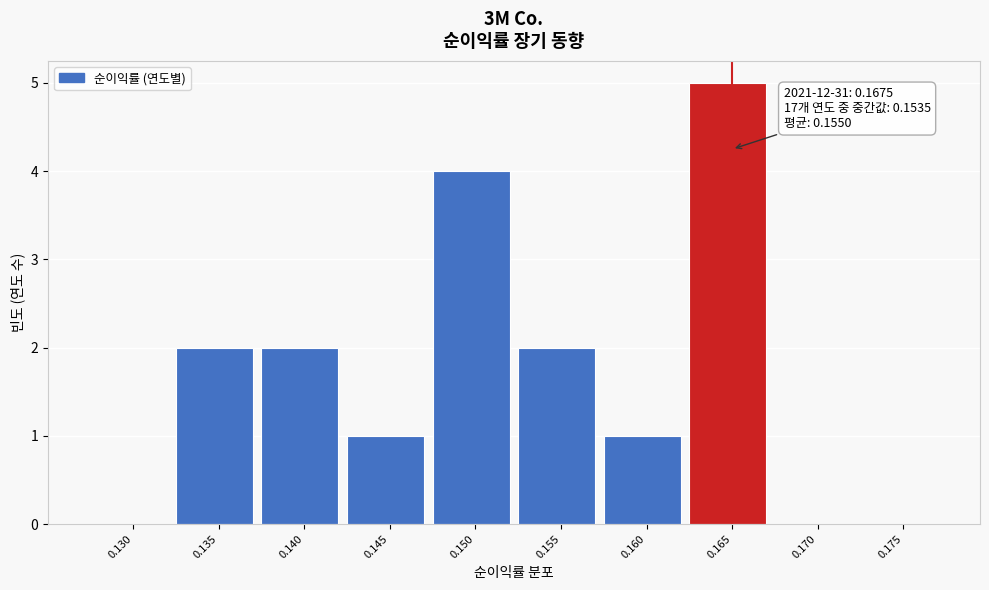

Reading right to left, extract all data points from this chart.

0.175=0	0.170=0	0.165=5	0.160=1	0.155=2	0.150=4	0.145=1	0.140=2	0.135=2	0.130=0